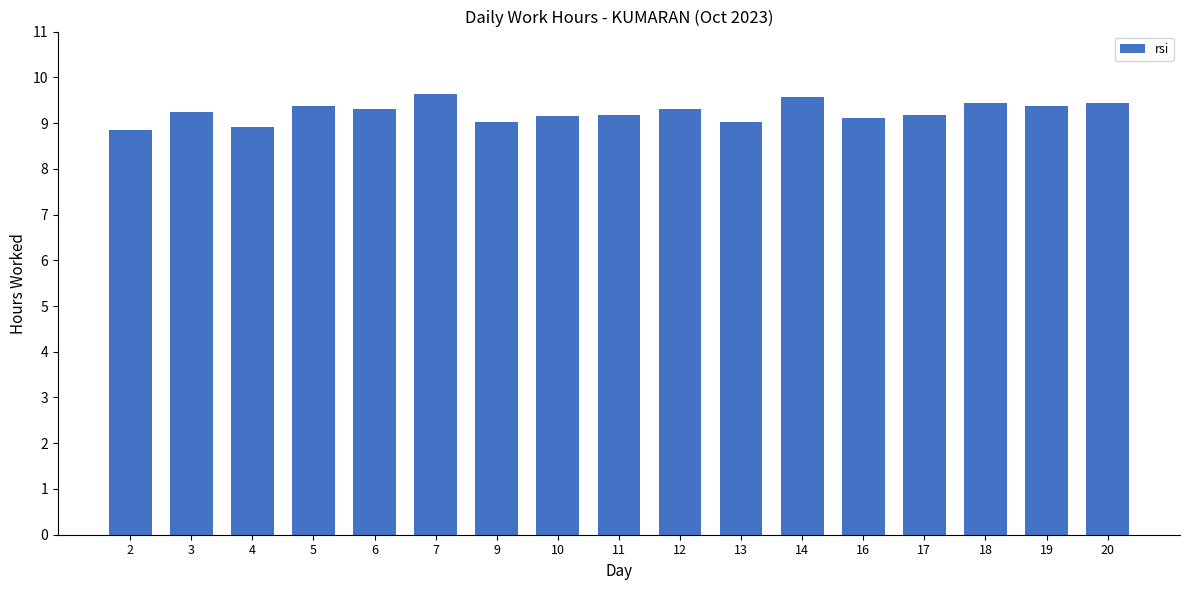

Is it true that the value at 17 is 4.3?

False